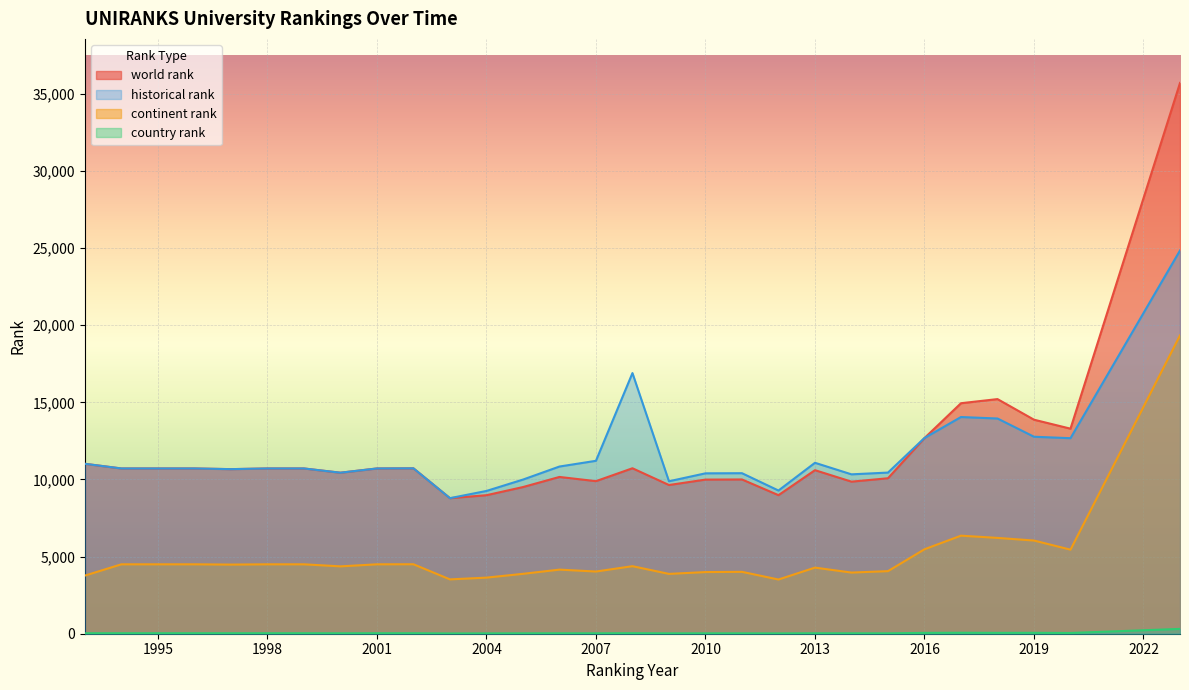

How many interior local valleys does the historical rank series have?

7